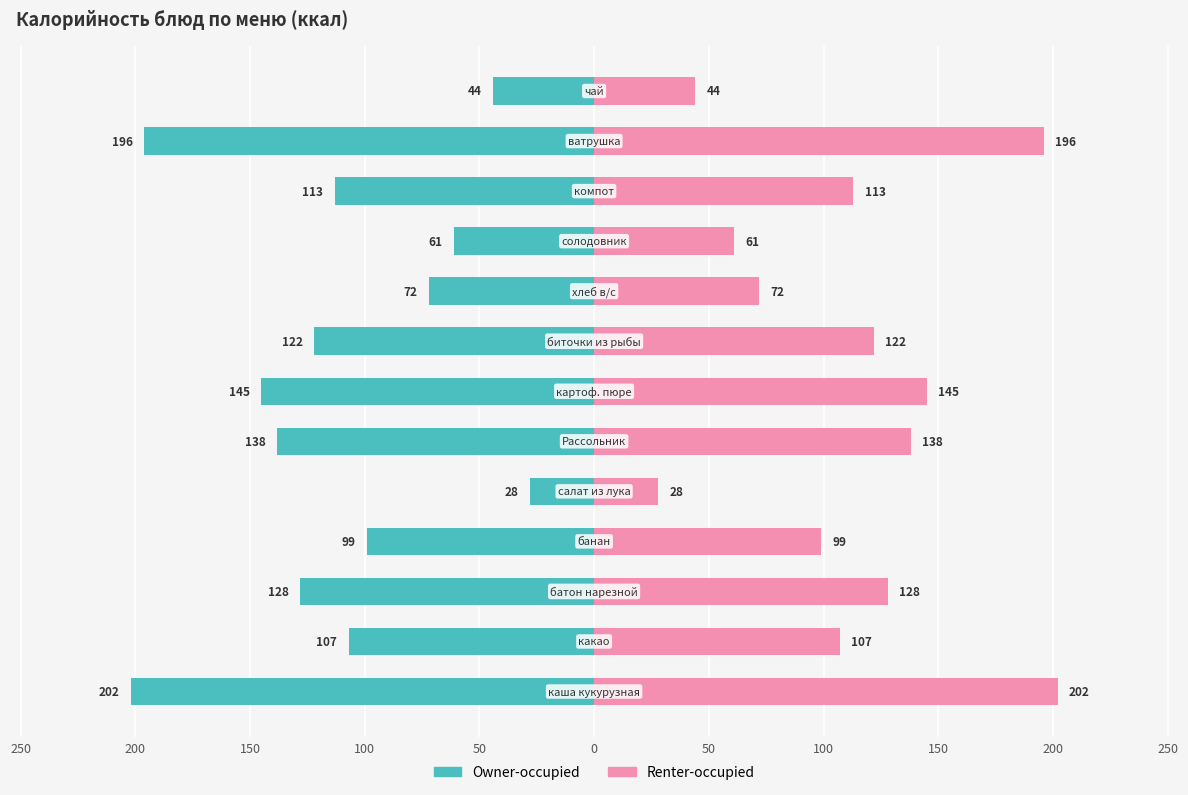

What is the sum of all Owner-occupied values?

-1455